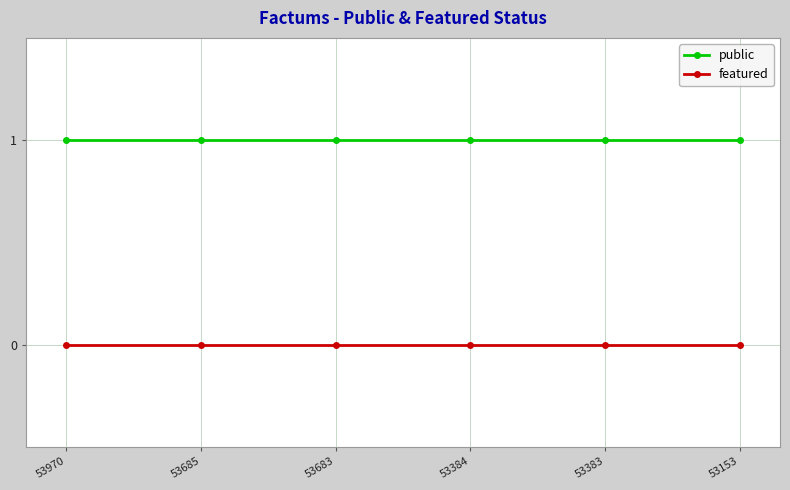

Rank the series by their maximum value, from highest to lowest.

public, featured